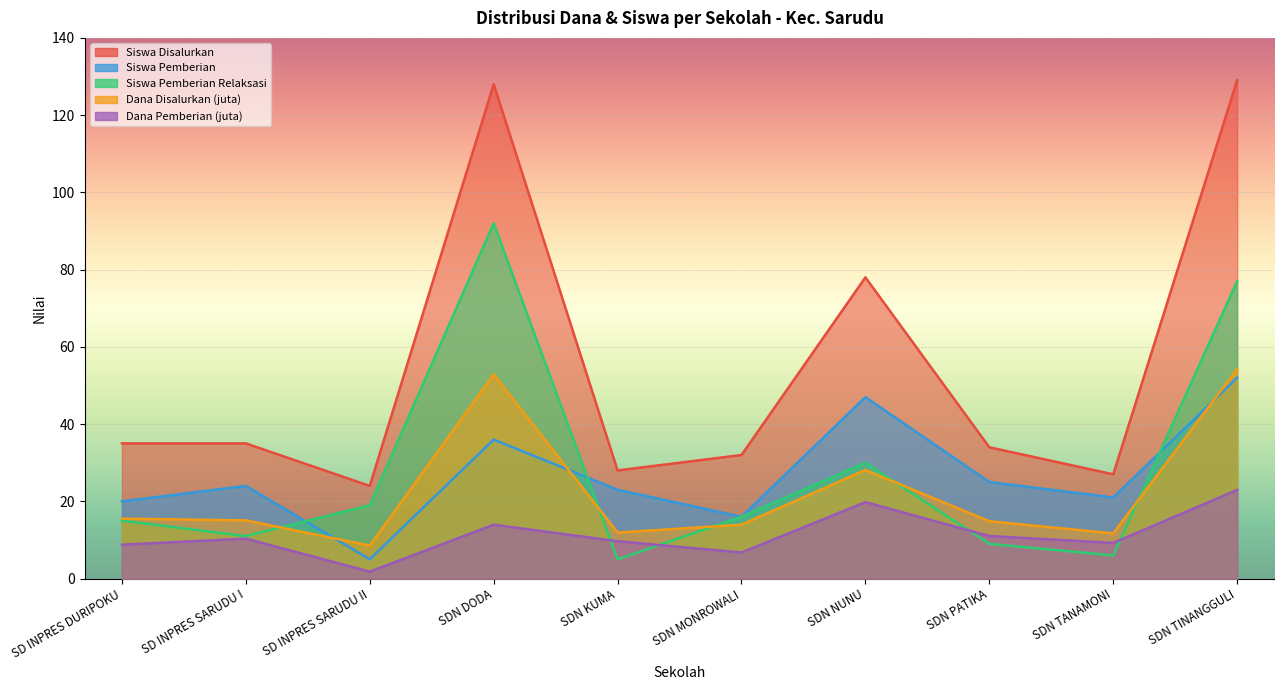

True or false: Siswa Pemberian Relaksasi has a value of 15.0 at SD INPRES DURIPOKU.

True